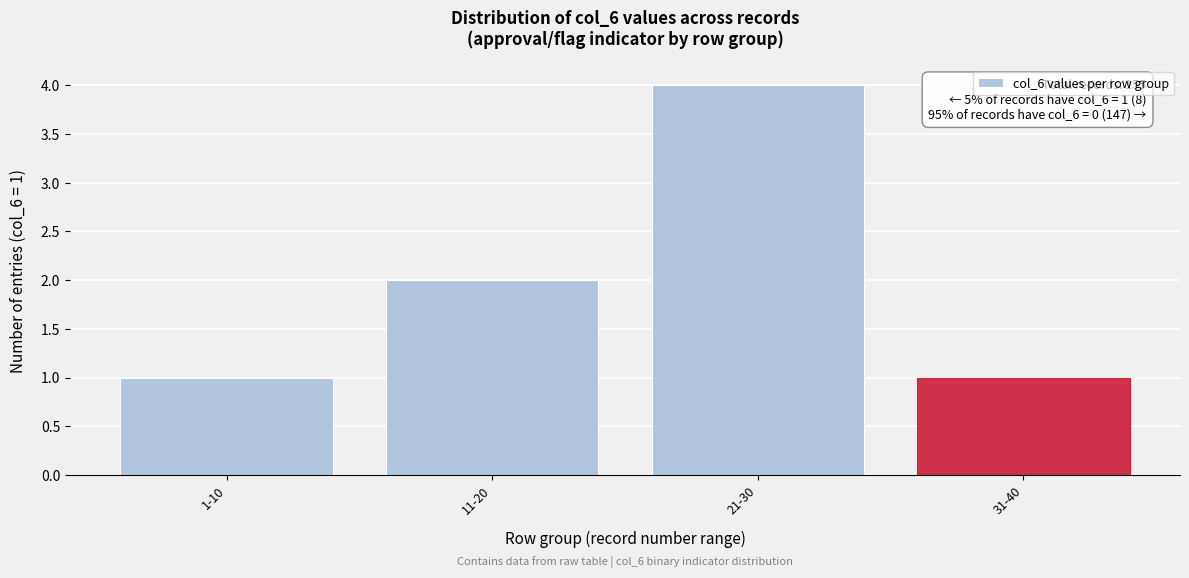

Reading left to right, extract all data points from this chart.

1	2	4	1